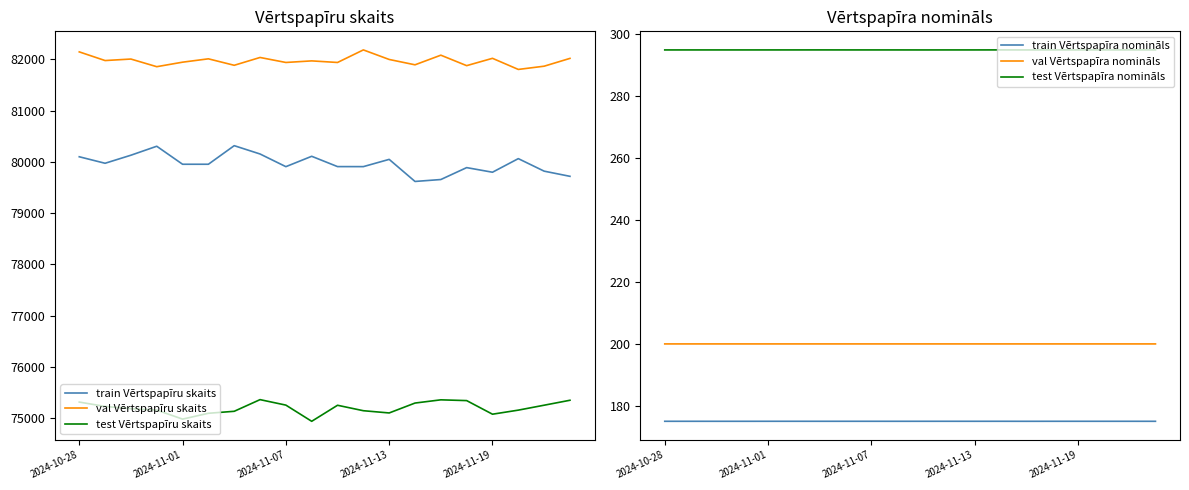

What is the highest value of the test Vērtspapīru skaits series?

75358.6